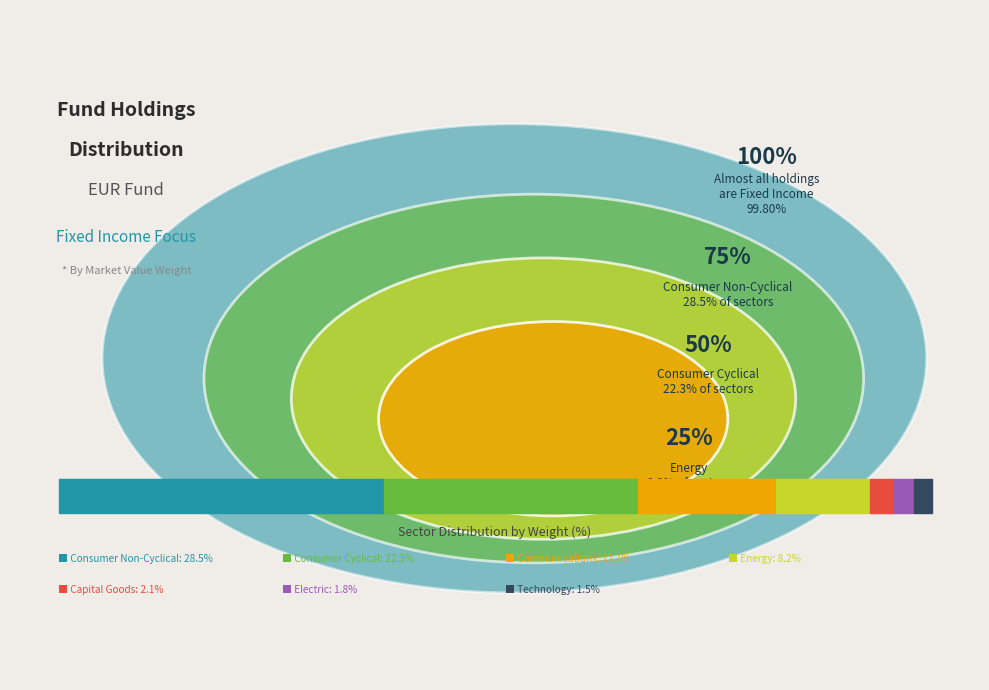

True or false: Electric accounts for 11% of the total.

False